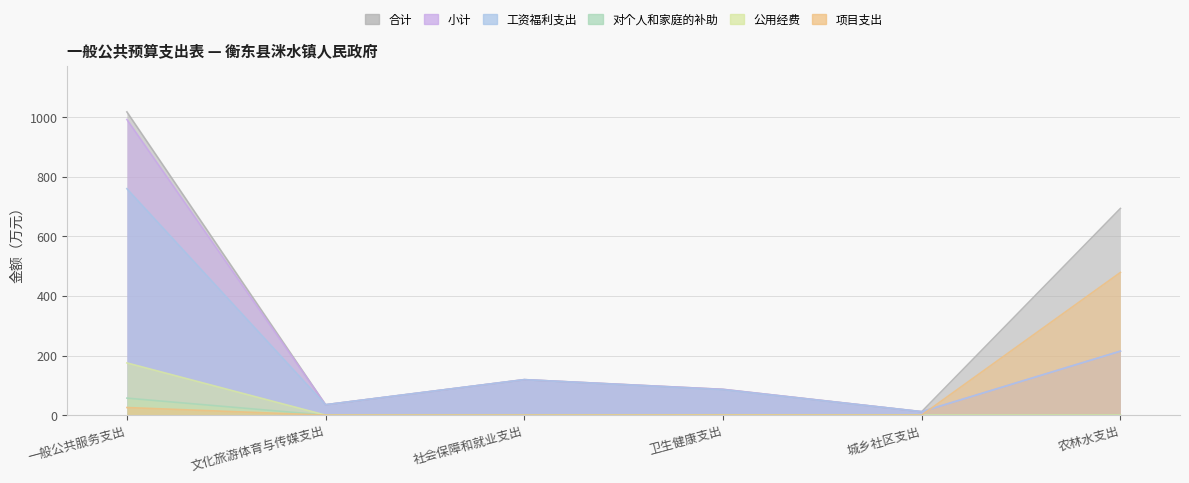

Rank the series at 农林水支出 from lowest to highest value.

对个人和家庭的补助, 公用经费, 小计, 工资福利支出, 项目支出, 合计